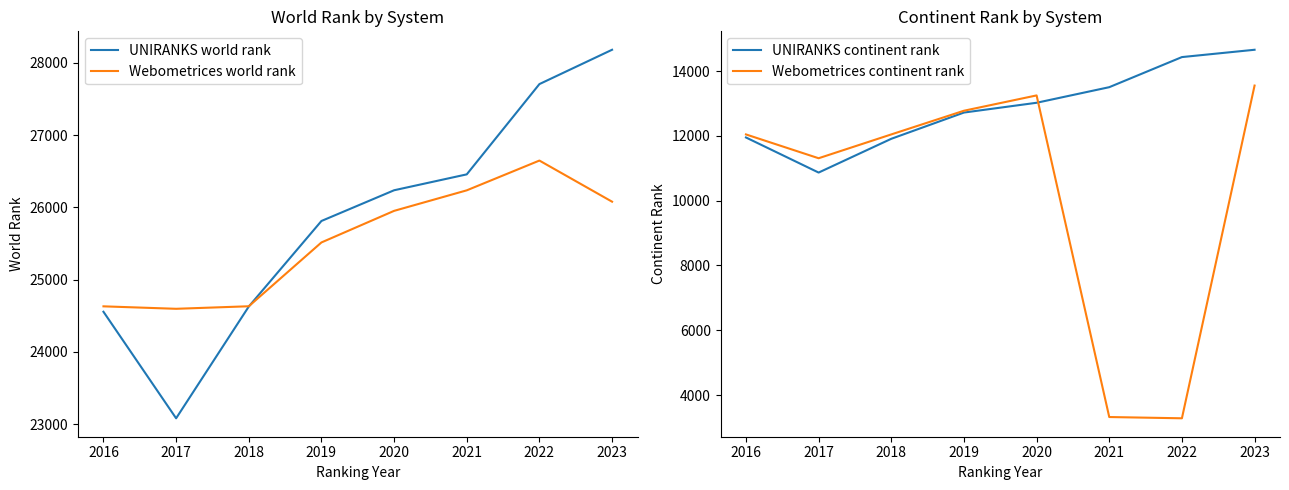

How many intersections are there between Webometrices continent rank and UNIRANKS continent rank?

1